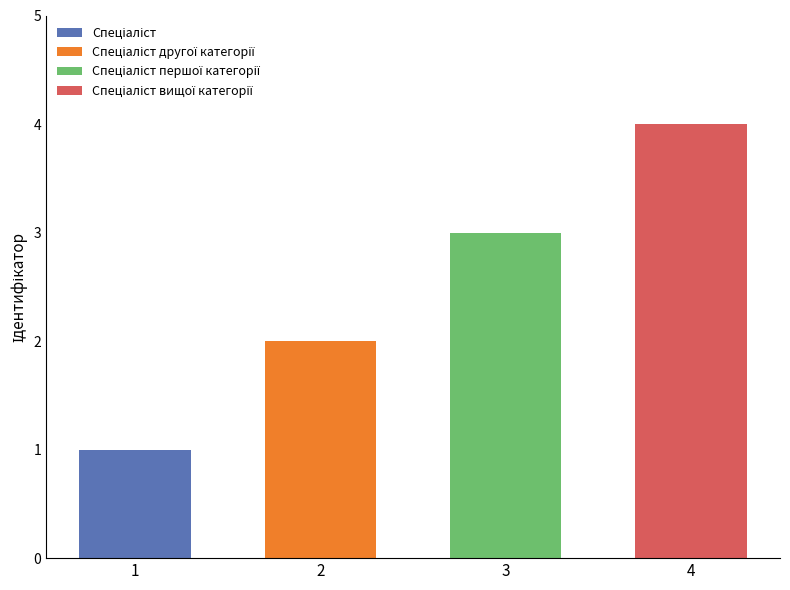

What is the sum of all values?

10